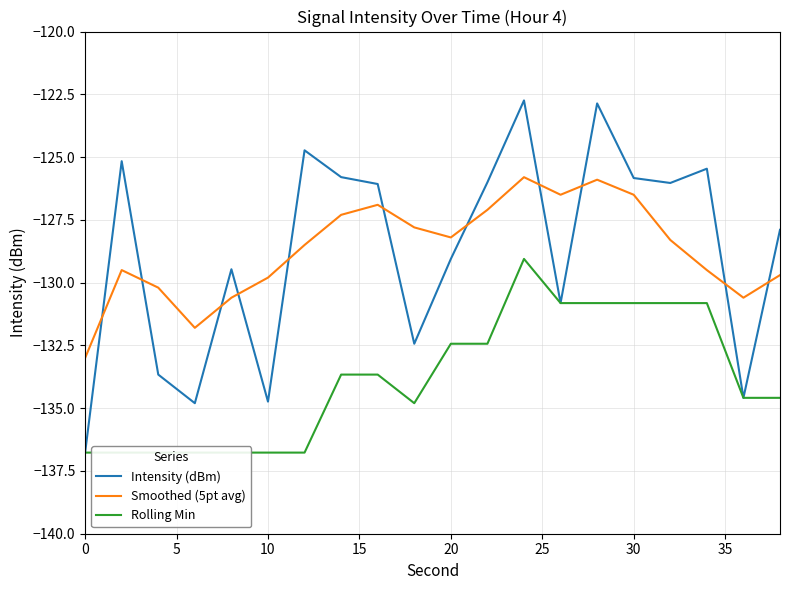

The value of Smoothed (5pt avg) at 20 is -128.2. True or false?

True